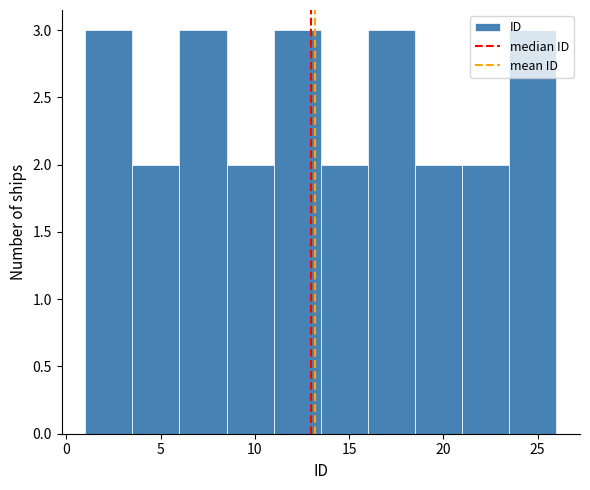

Reading left to right, transcribe this chart: for each bar, give the range it covers on the x-axis and its height. The values are not printed on the chart, so give them approximately, as read against the axis.

1.0 to 3.5: 3
3.5 to 6.0: 2
6.0 to 8.5: 3
8.5 to 11.0: 2
11.0 to 13.5: 3
13.5 to 16.0: 2
16.0 to 18.5: 3
18.5 to 21.0: 2
21.0 to 23.5: 2
23.5 to 26.0: 3